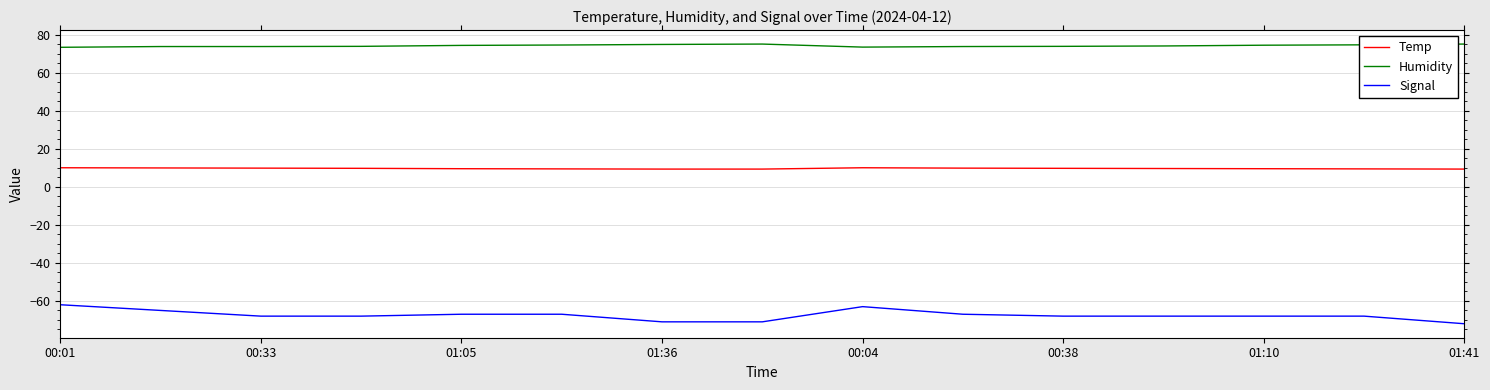

What is the lowest value of the Humidity series?

73.5